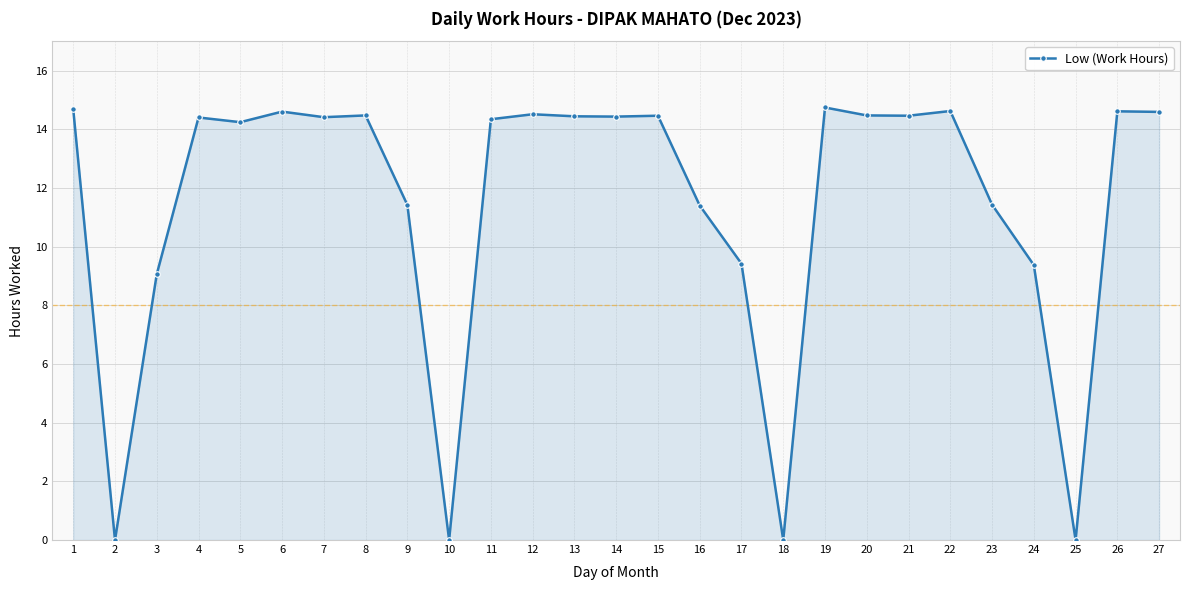

Is it true that the value at 20 is 19.3?

False